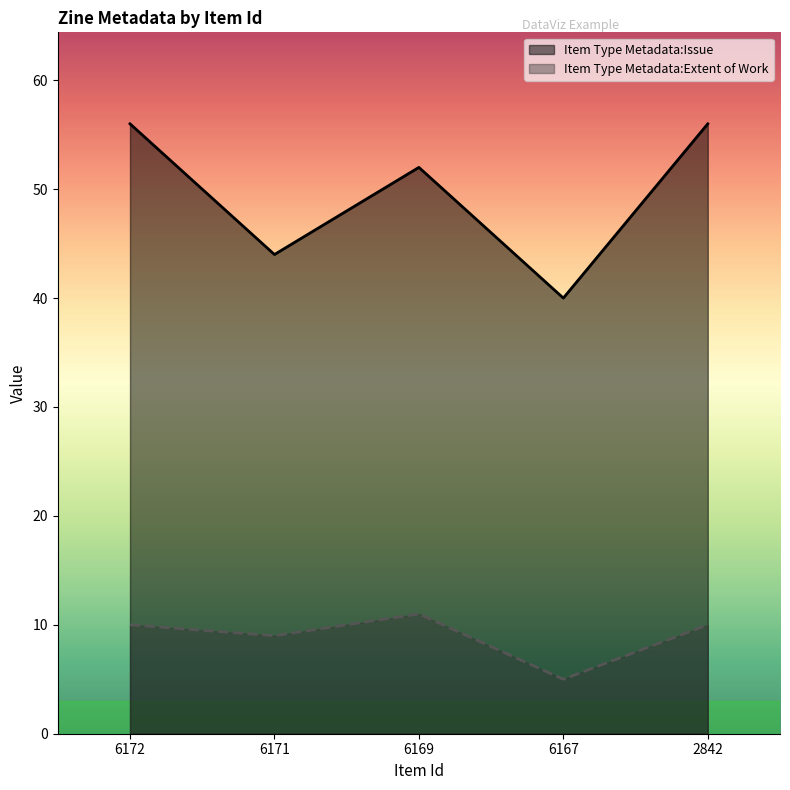

Where is the first local maximum for Item Type Metadata:Extent of Work?

6169